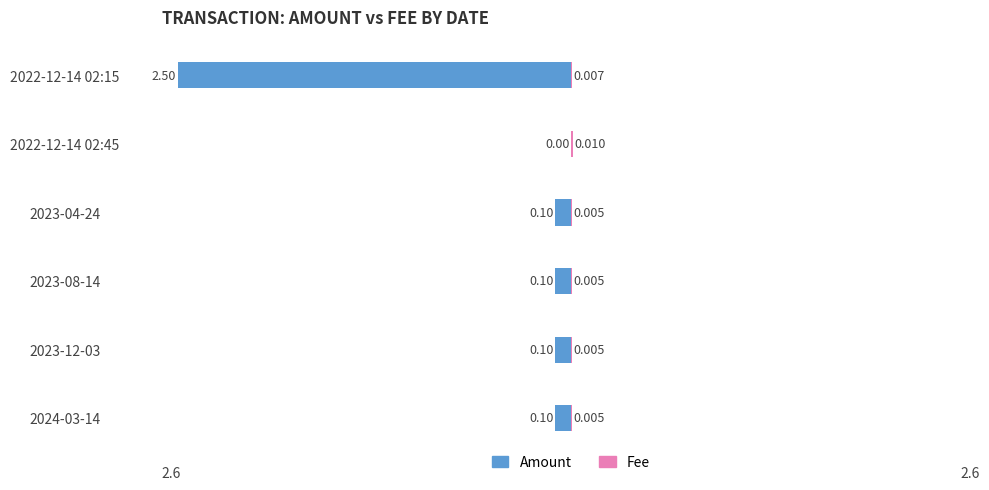

Is it true that Amount equals -2.5 at 2022-12-14 02:15?

True